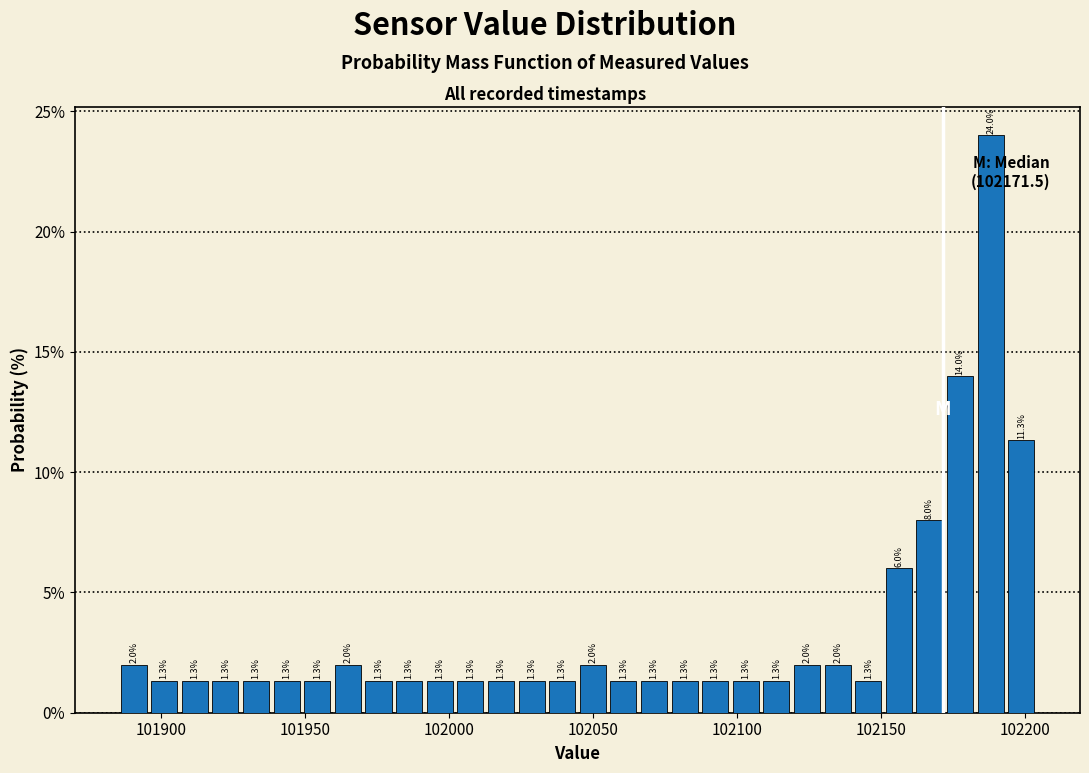

Around what value on the x-axis is the tallest bar? Give the approximate position of its centre, as read against the axis.

102190